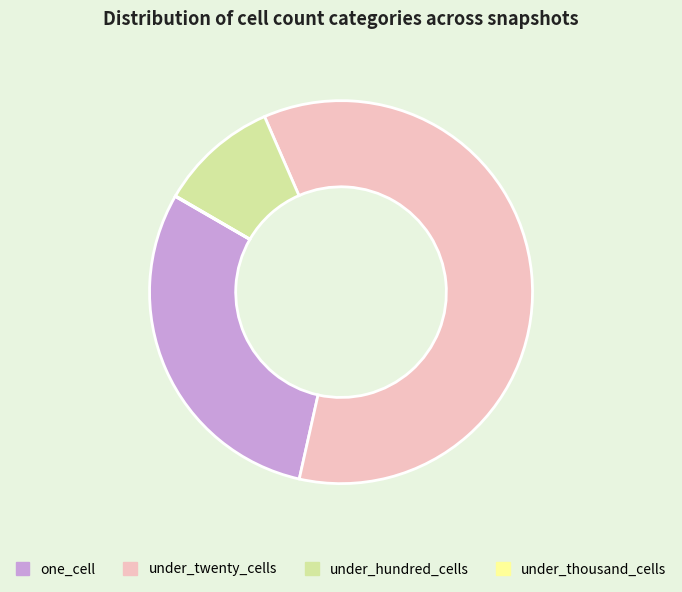

Between under_twenty_cells and under_hundred_cells, which is larger?

under_twenty_cells